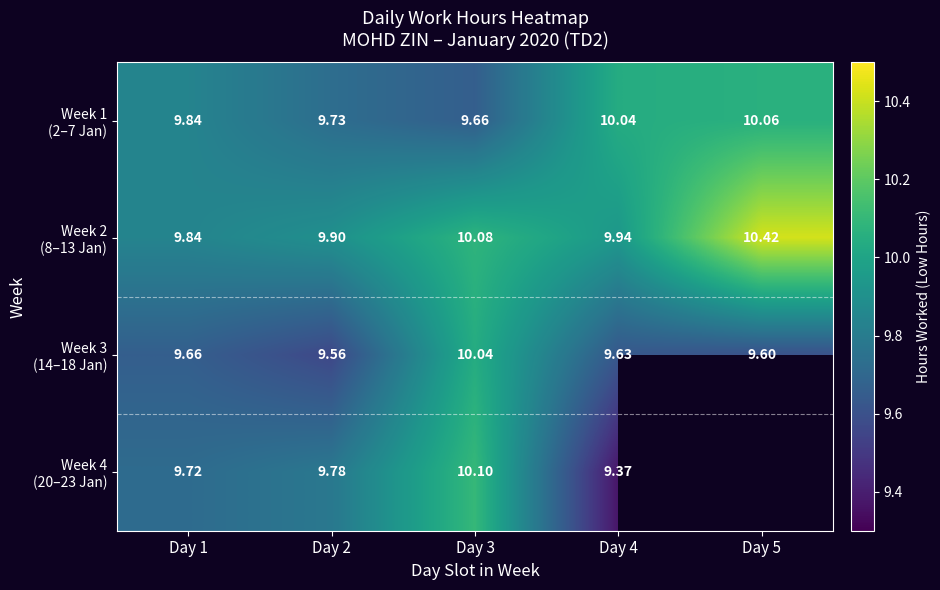

What is the sum of the Week 1 (2–7 Jan) values at Day 1 and Day 2?

19.6